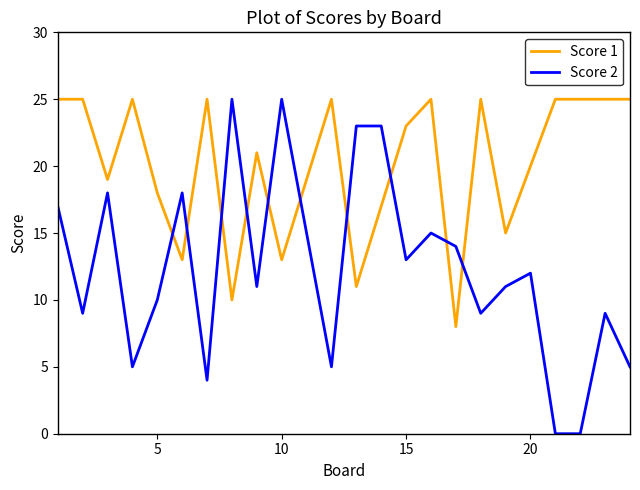

How many lines are shown in the chart?

2